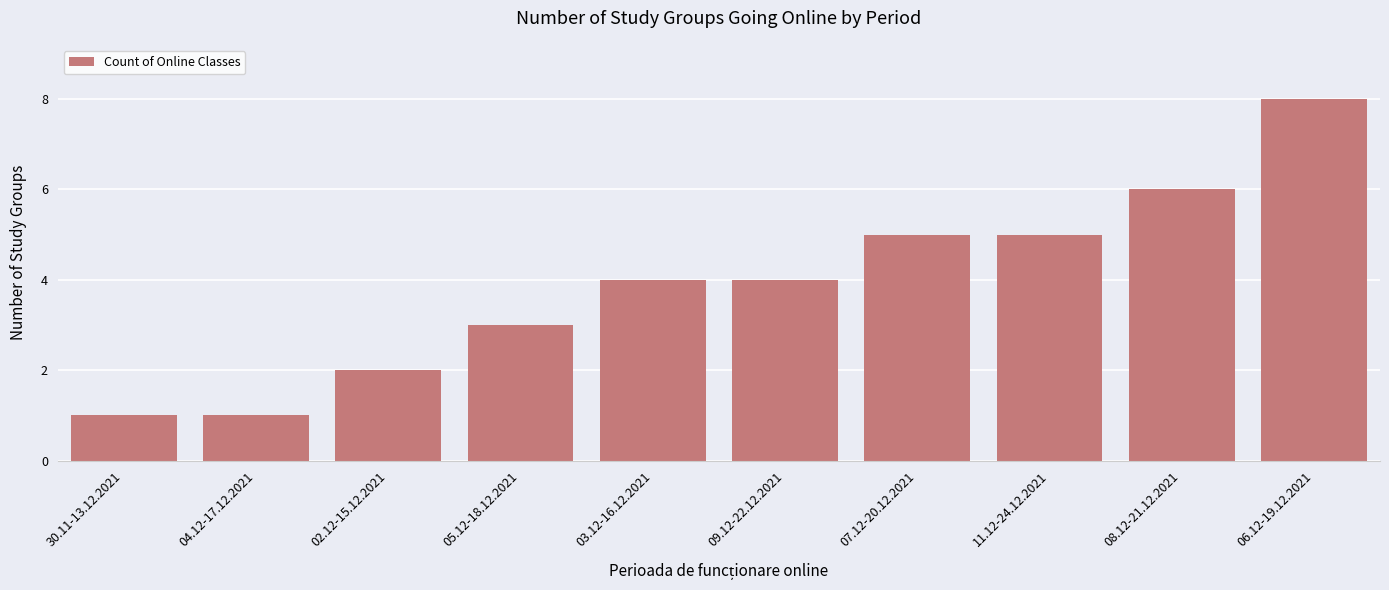

What is the greatest value displayed?

8